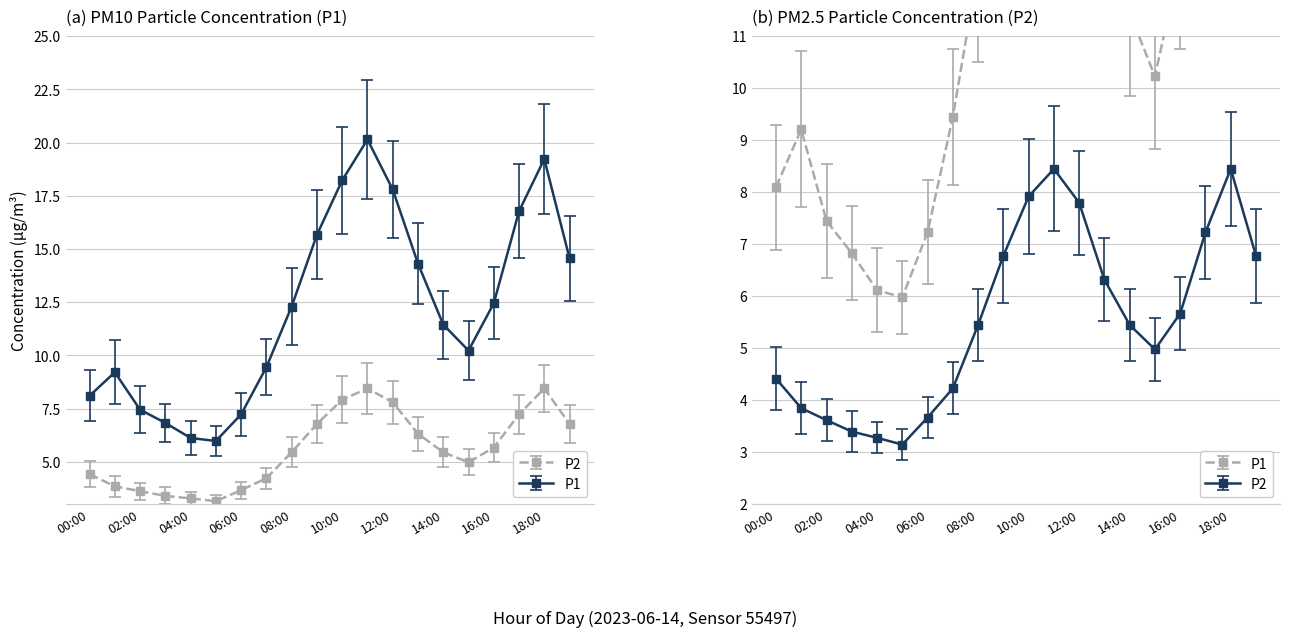

What is the average value of the P1 series?

12.2